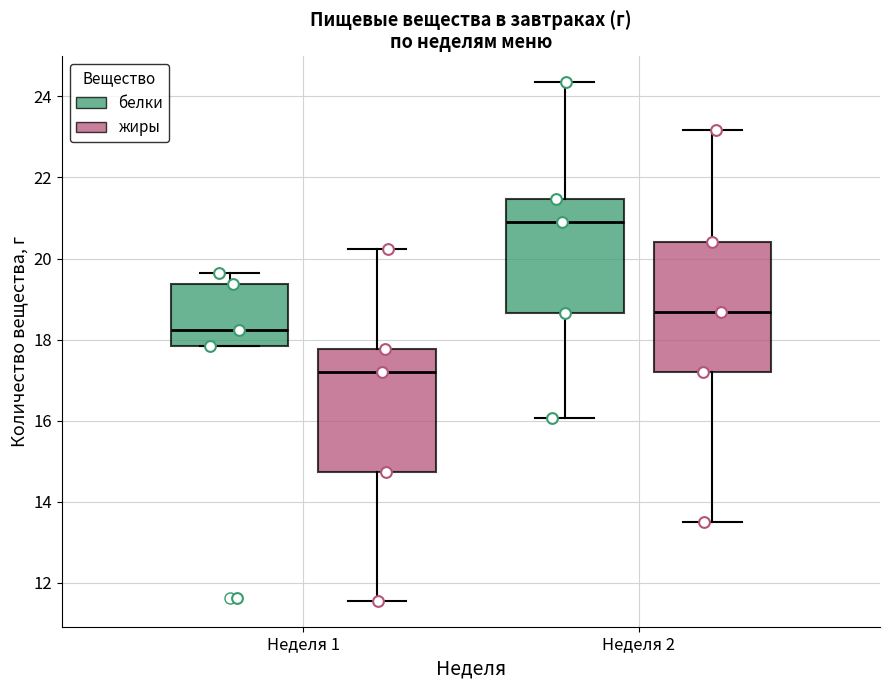

Where does the median line of the box for Неделя 2 (белки) sit on the y-axis? The values are not printed on the chart, so give them approximately, as read against the axis.

21.0